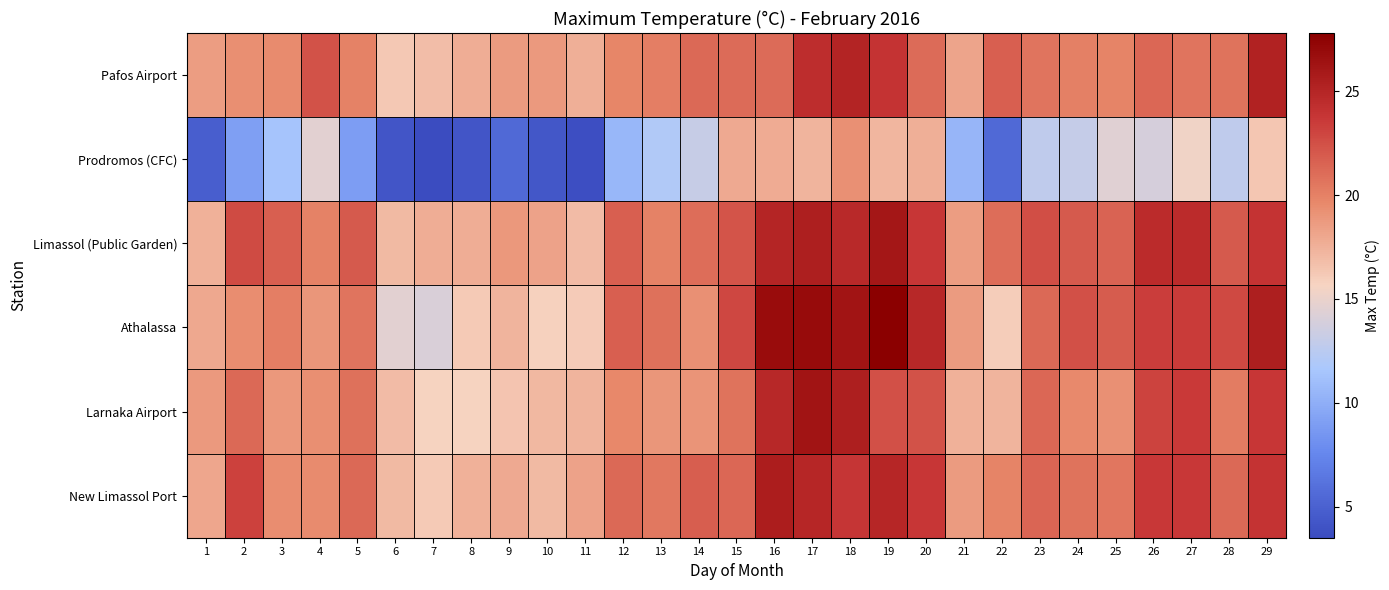

What is the total value across all series at 16?

141.1